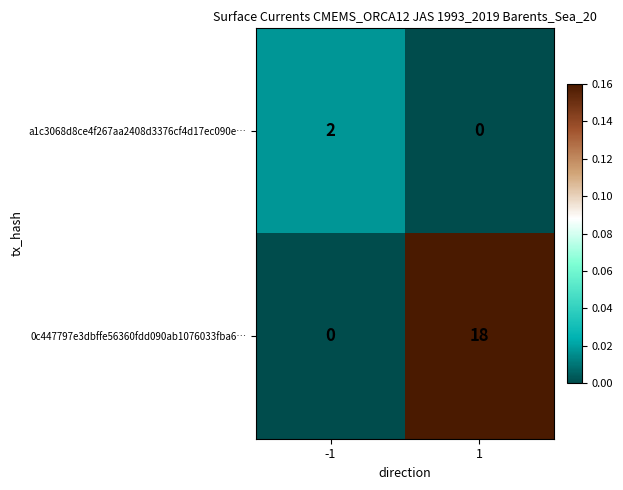

What is the greatest value displayed?

18